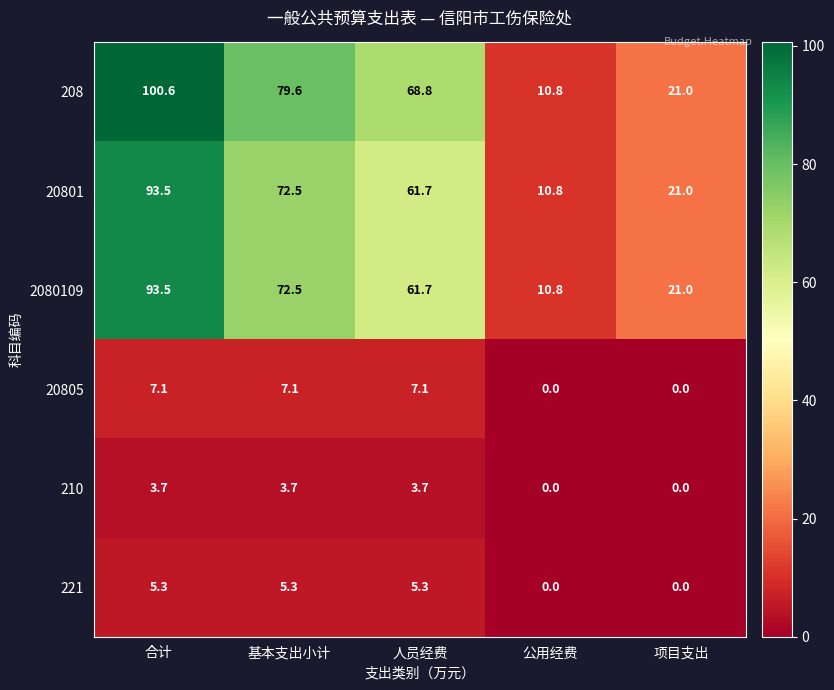

What is the maximum value for 210?

3.7